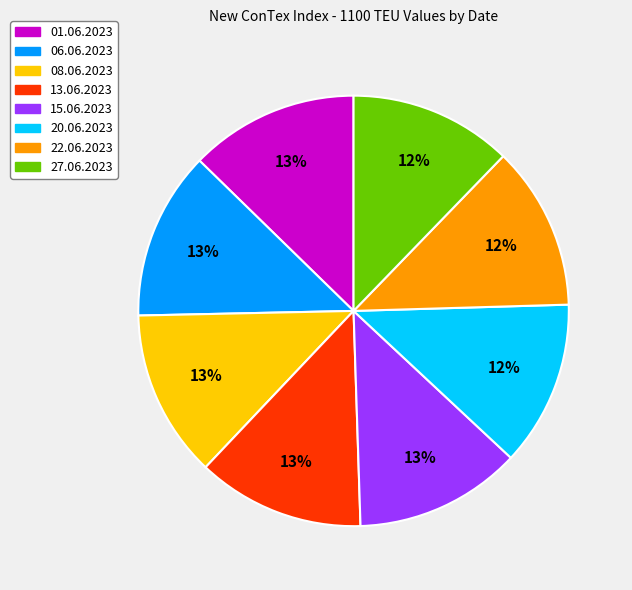

Is it true that 01.06.2023 is 20% of the pie?

False